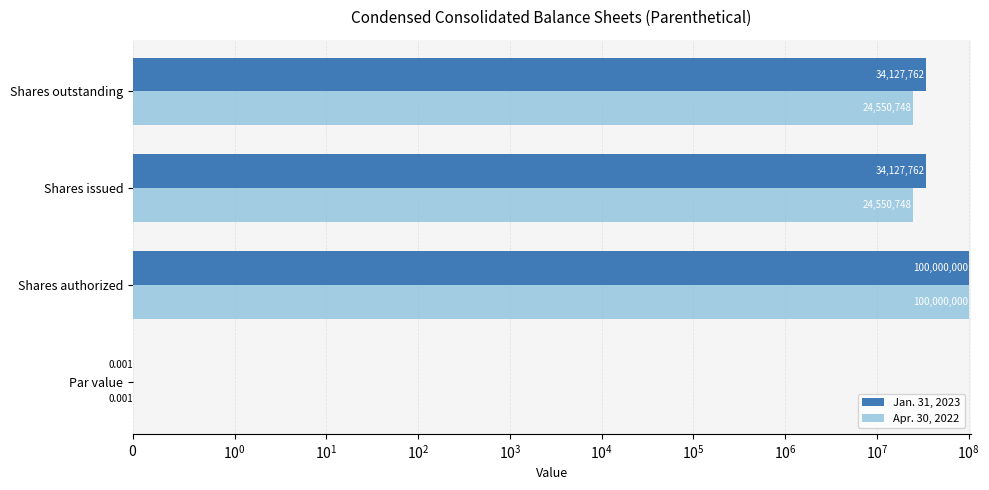

What is the greatest value displayed?

100000000.0